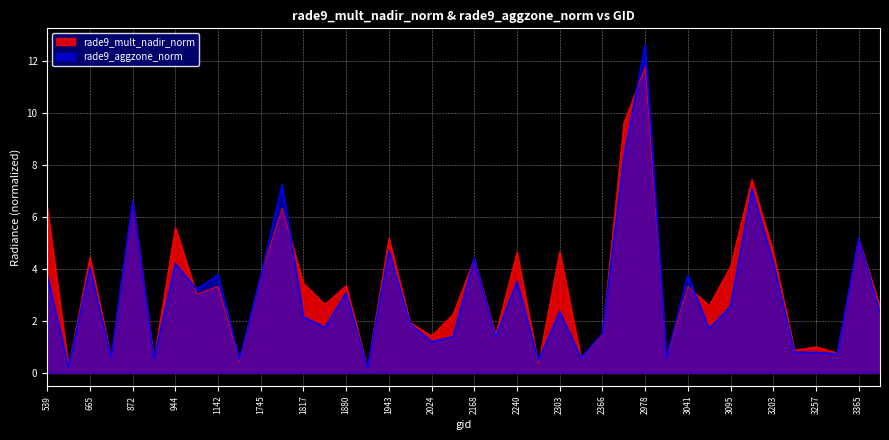

The rade9_aggzone_norm series shows 6.5 at 2168. True or false?

False